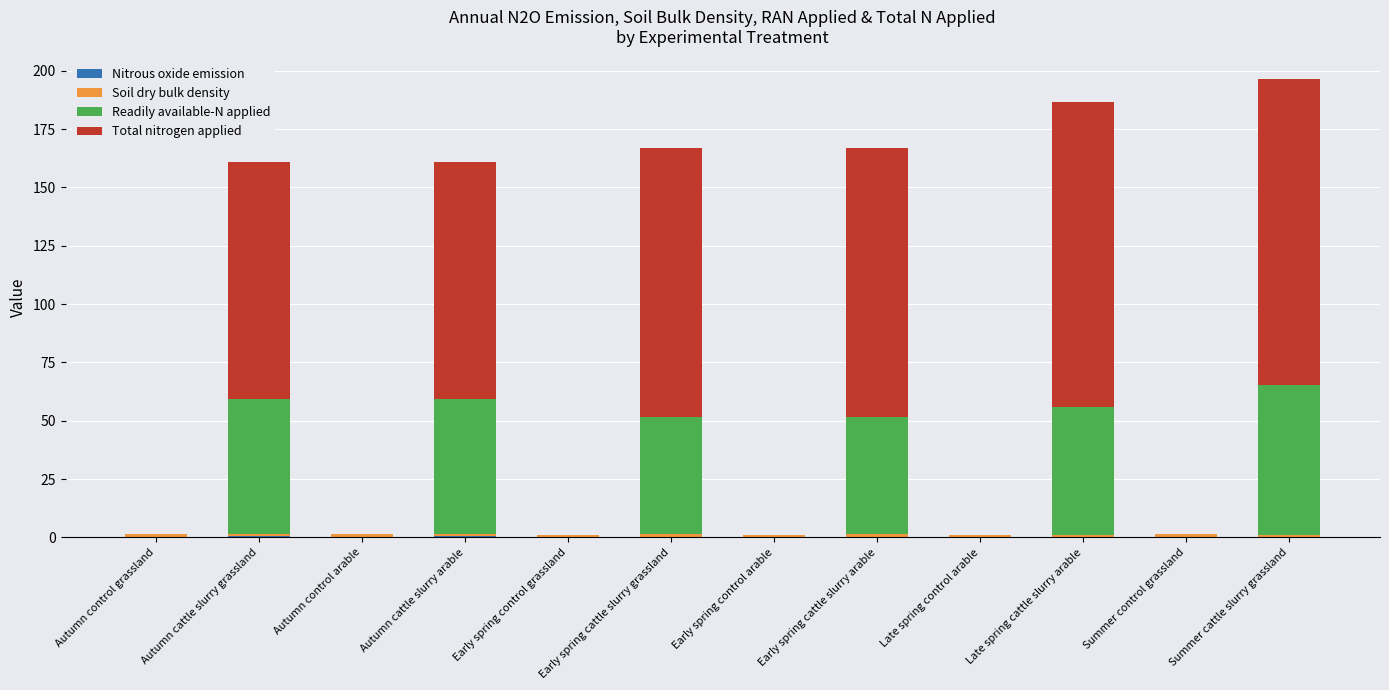

Reading left to right, list all the values displayed in this chart.

Nitrous oxide emission: Autumn control grassland=0.2	Autumn cattle slurry grassland=0.4	Autumn control arable=0.2	Autumn cattle slurry arable=0.5	Early spring control grassland=-0.0	Early spring cattle slurry grassland=0.3	Early spring control arable=0.1	Early spring cattle slurry arable=0.3	Late spring control arable=0.1	Late spring cattle slurry arable=0.2	Summer control grassland=0.1	Summer cattle slurry grassland=0.0
Soil dry bulk density: Autumn control grassland=1.2	Autumn cattle slurry grassland=1.2	Autumn control arable=1.1	Autumn cattle slurry arable=1.1	Early spring control grassland=1.1	Early spring cattle slurry grassland=1.1	Early spring control arable=1.1	Early spring cattle slurry arable=1.1	Late spring control arable=1.0	Late spring cattle slurry arable=1.0	Summer control grassland=1.1	Summer cattle slurry grassland=1.1
Readily available-N applied: Autumn control grassland=0.0	Autumn cattle slurry grassland=57.7	Autumn control arable=0.0	Autumn cattle slurry arable=57.7	Early spring control grassland=0.0	Early spring cattle slurry grassland=50.3	Early spring control arable=0.0	Early spring cattle slurry arable=50.3	Late spring control arable=0.0	Late spring cattle slurry arable=54.5	Summer control grassland=0.0	Summer cattle slurry grassland=64.2
Total nitrogen applied: Autumn control grassland=0.0	Autumn cattle slurry grassland=101.8	Autumn control arable=0.0	Autumn cattle slurry arable=101.8	Early spring control grassland=0.0	Early spring cattle slurry grassland=115.4	Early spring control arable=0.0	Early spring cattle slurry arable=115.4	Late spring control arable=0.0	Late spring cattle slurry arable=131.0	Summer control grassland=0.0	Summer cattle slurry grassland=131.0